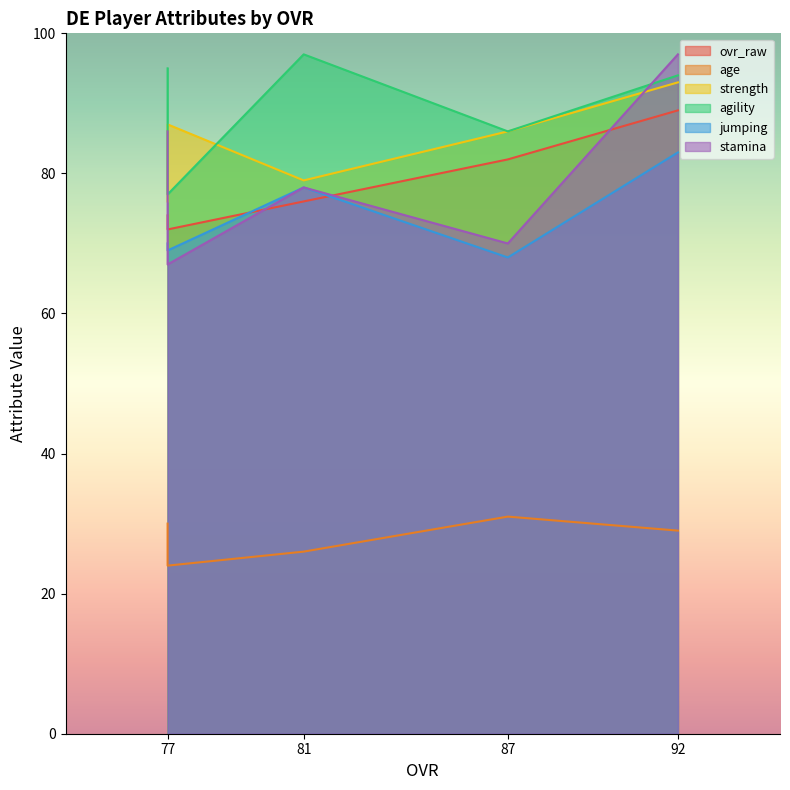

What is the total value across all series at 77?

396